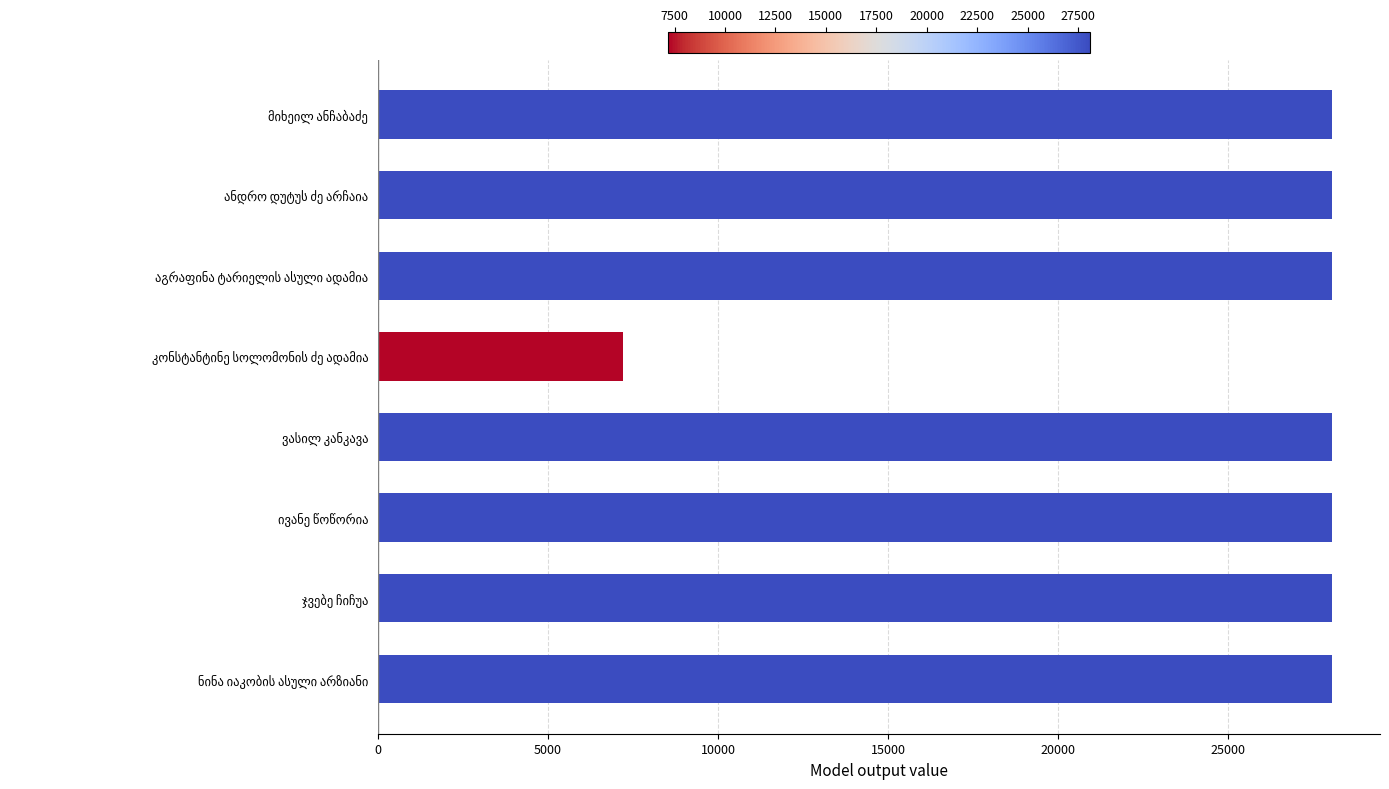

What is the difference between the second highest and second lowest values?

8